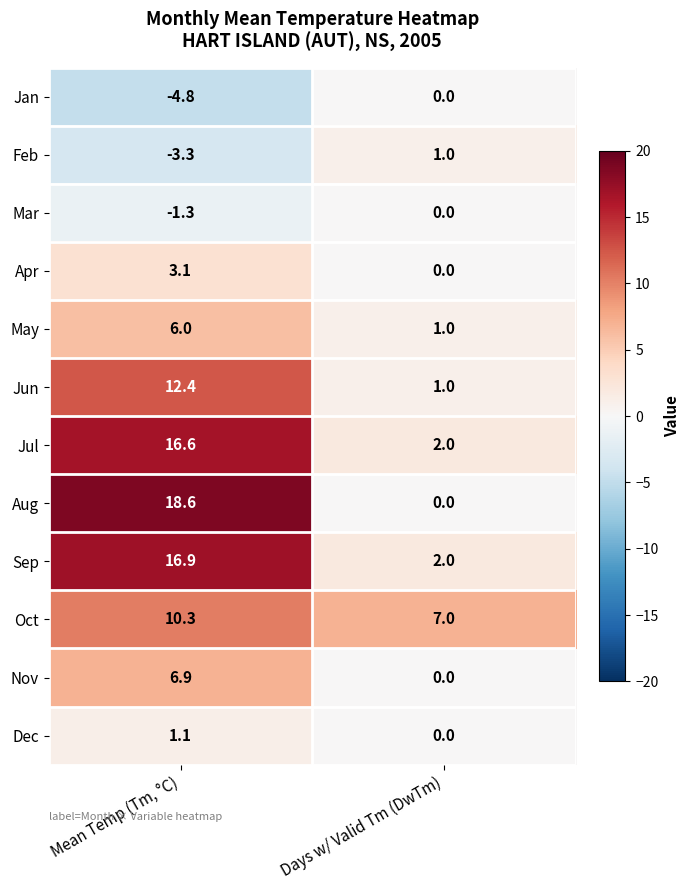

Which series has the largest range (max minus min)?

Aug